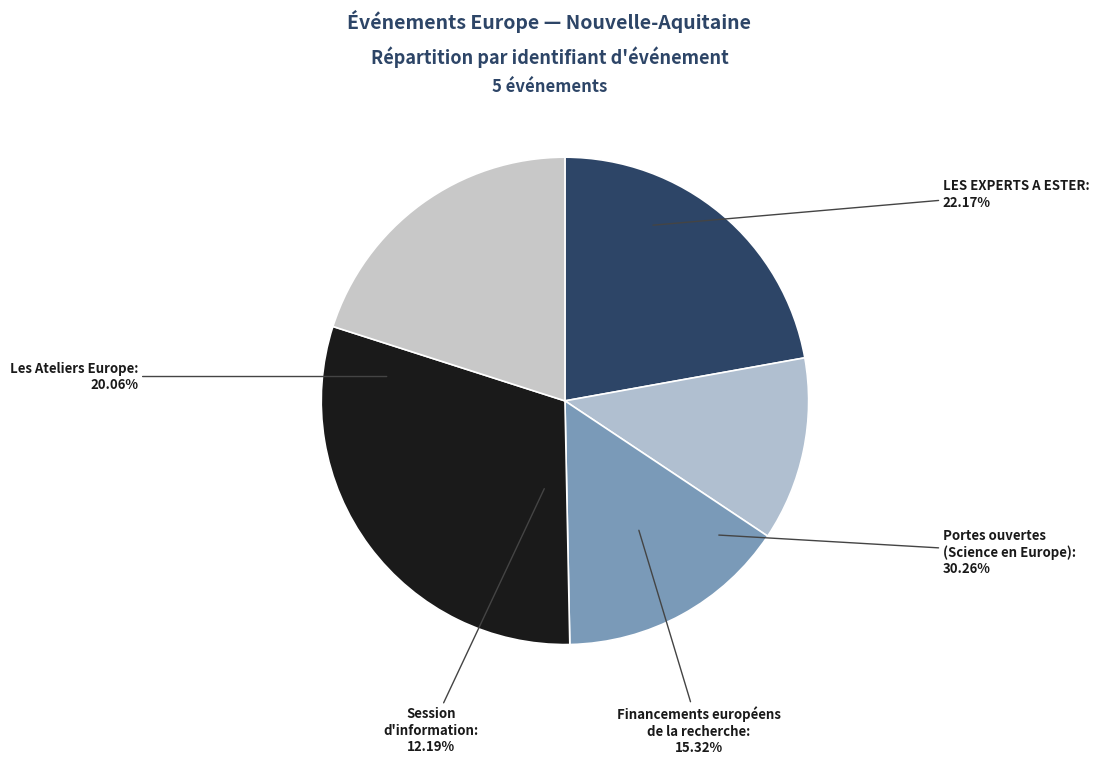

What percentage is NOT represented by Financements européens
(35669478)?

84.7%